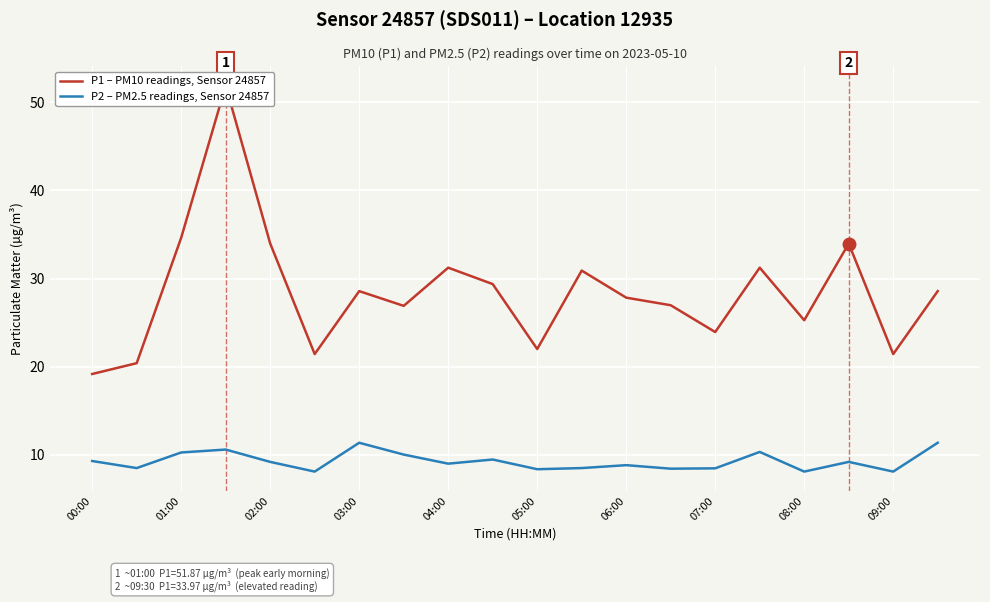

Is this an area chart (filled region under the line)?

No